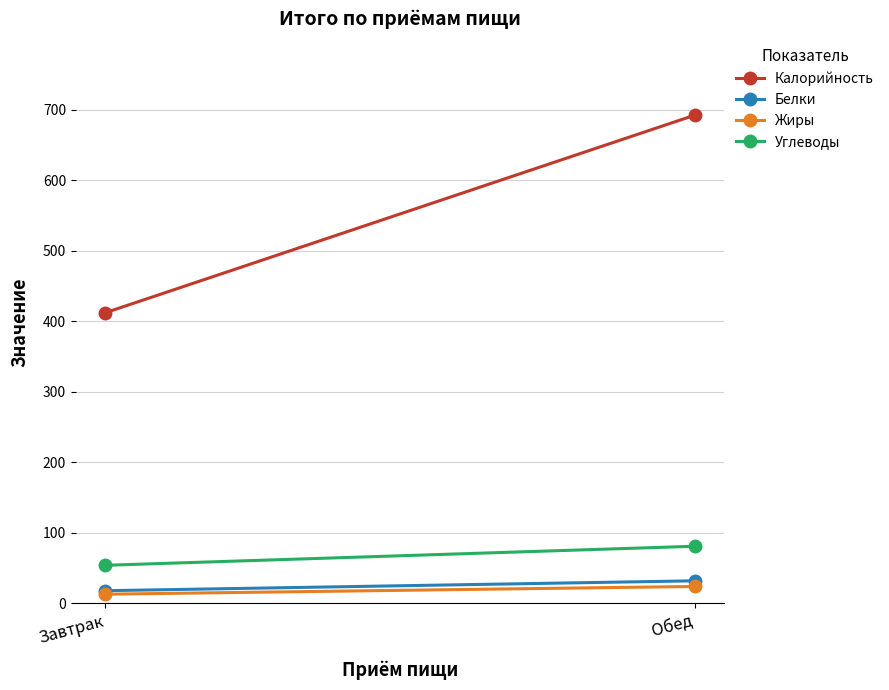

At which category does the chart reach its peak across all series?

Обед